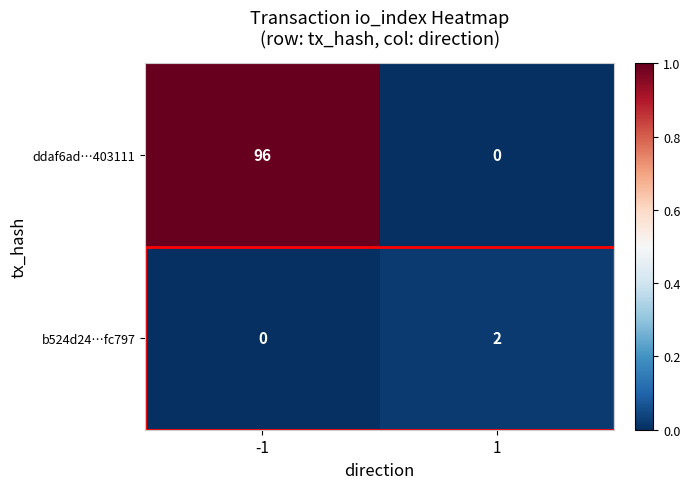

What is the spread (max minus min) of values at -1?

96